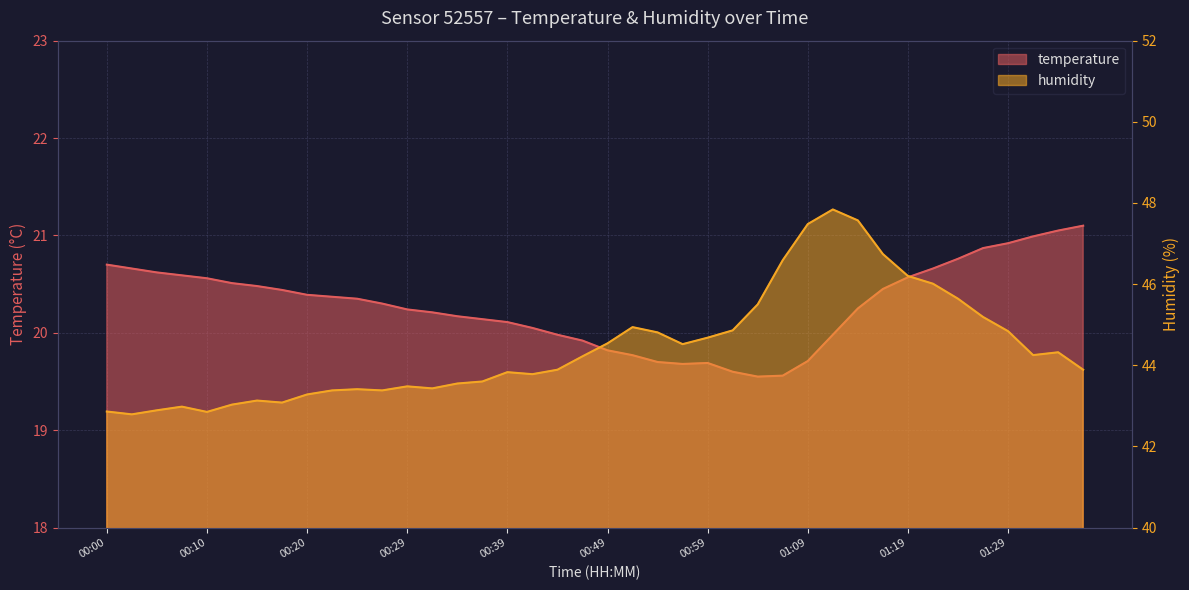

Which series has the largest range (max minus min)?

humidity